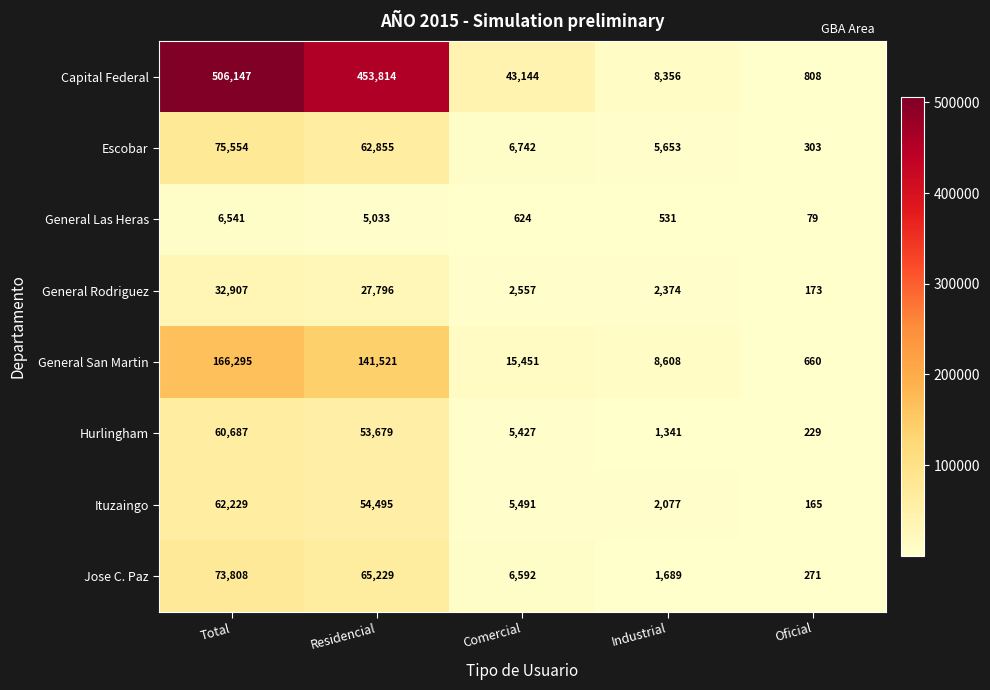

At which category does the chart reach its minimum across all series?

Oficial